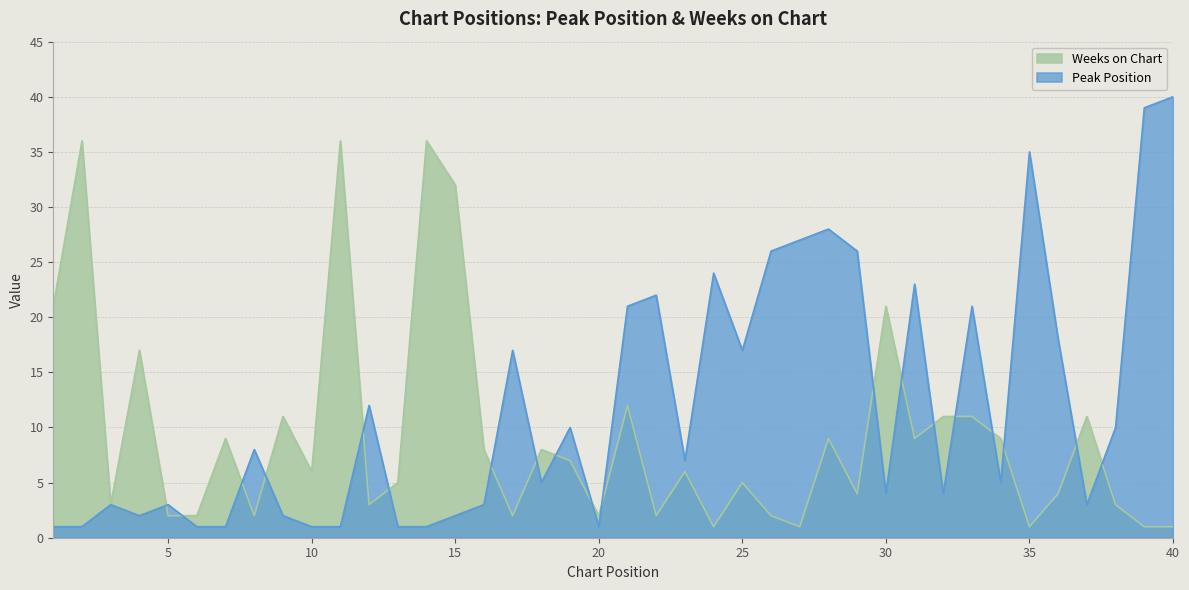

At how many categories does at least one series exceed 2?

38